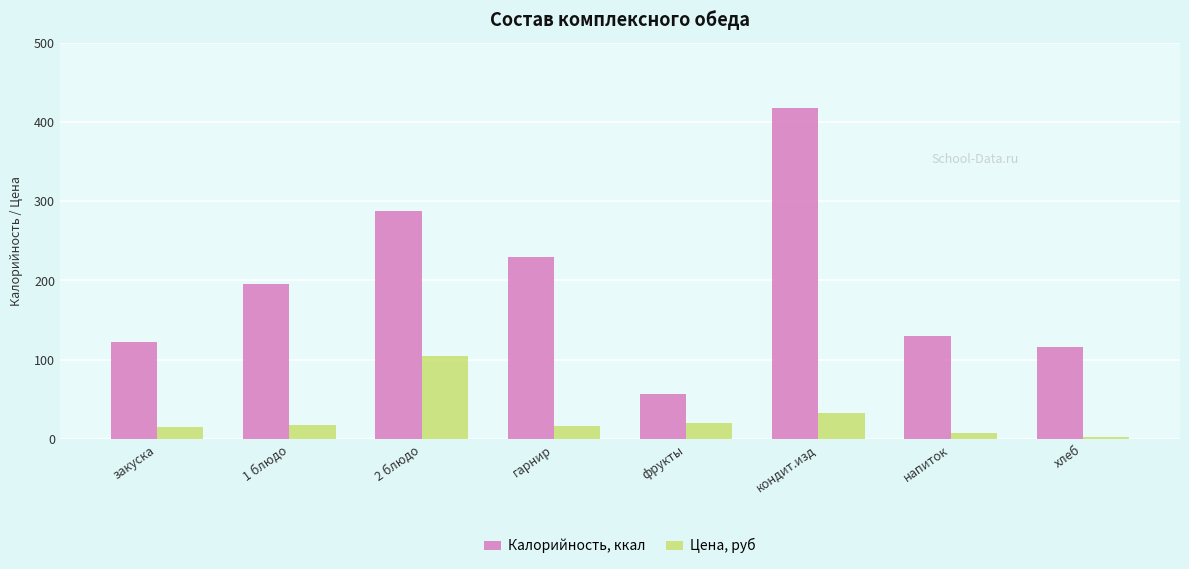

The value of Калорийность, ккал at хлеб is 116.0. True or false?

True